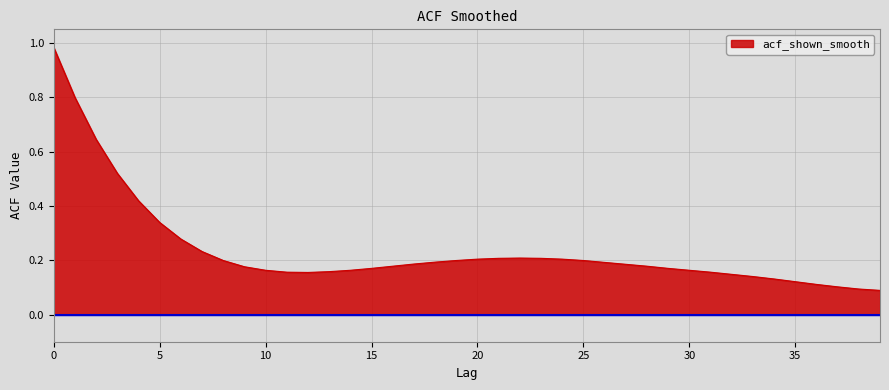

How many lines are shown in the chart?

1